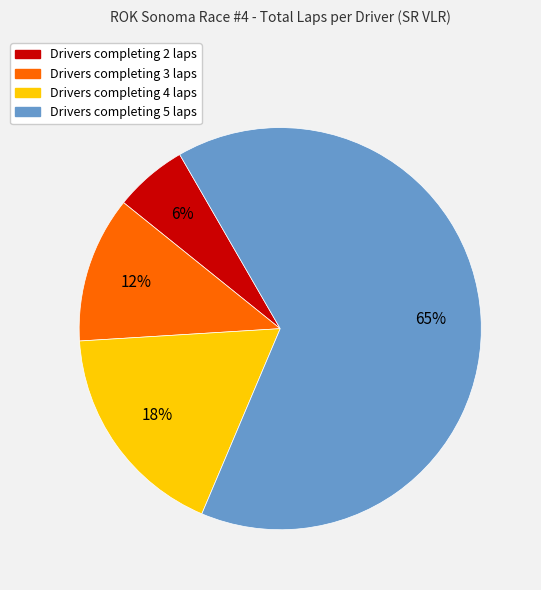

True or false: Drivers completing 3 laps accounts for 12% of the total.

True